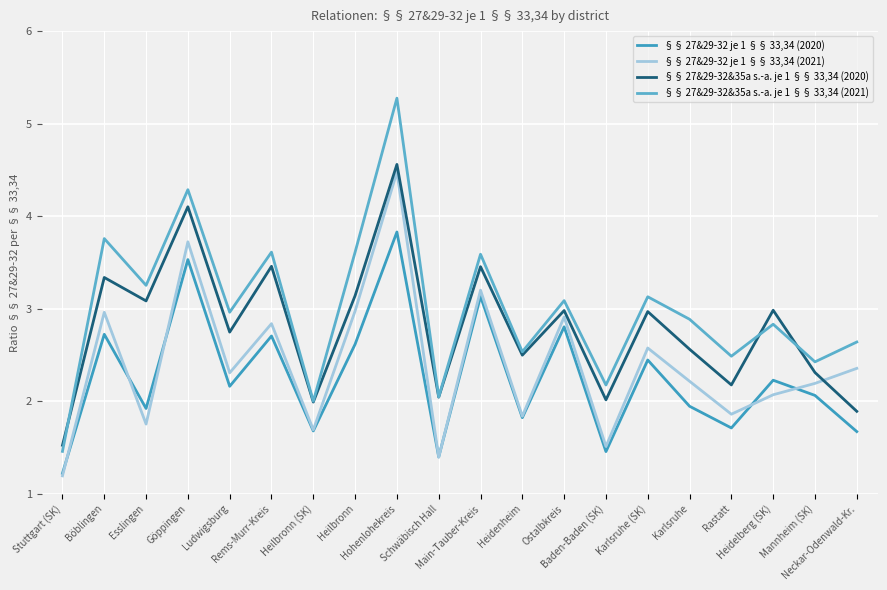

True or false: §§ 27&29-32 je 1 §§ 33,34 (2020) and §§ 27&29-32&35a s.-a. je 1 §§ 33,34 (2020) intersect in this chart.

False